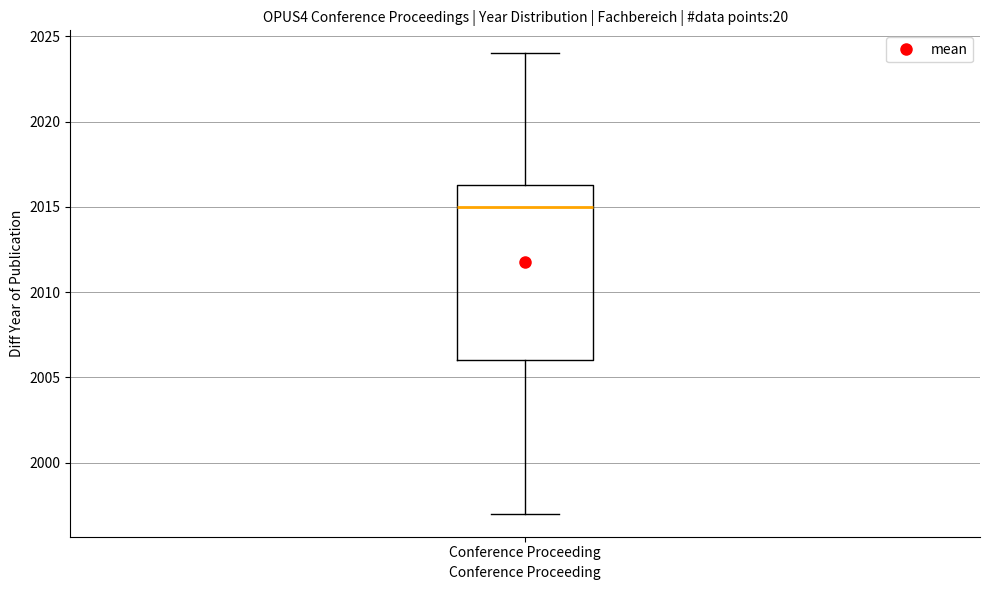

Read this box plot against the y-axis: the position of the median line, the range covered by the box, and the ends of both whiskers. The values are not printed on the chart, so give them approximately, as read against the axis.

median 2015.0, box 2006.0 to 2016.5, whiskers 1997.0 to 2024.0